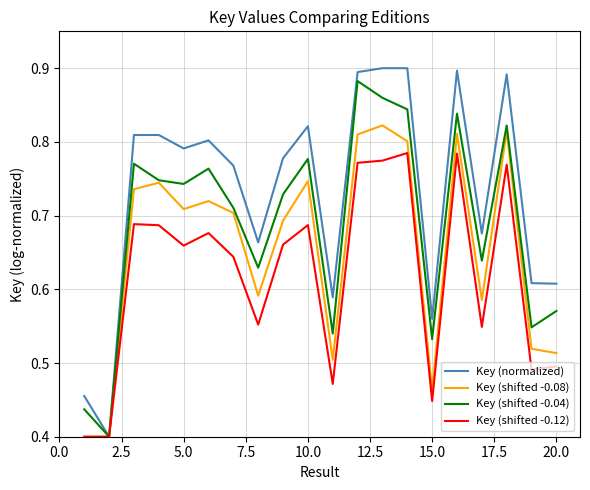

Which series has the largest range (max minus min)?

Key (normalized)